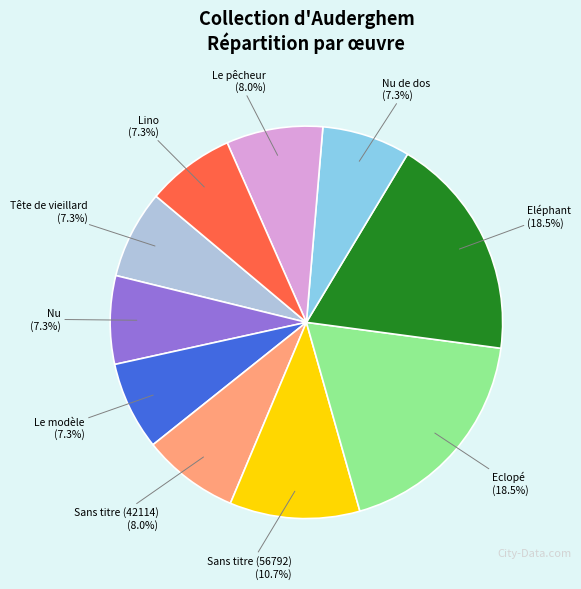

Is there any slice that represents more than half of the pie?

No